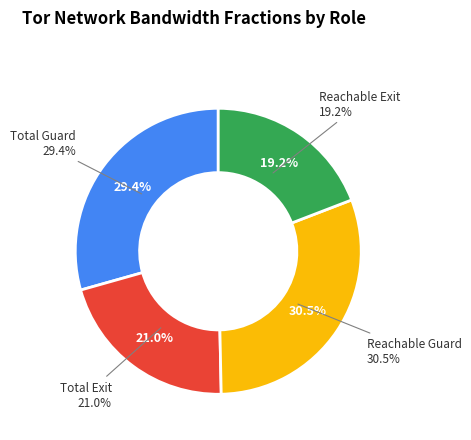

Is there any slice that represents more than half of the pie?

No